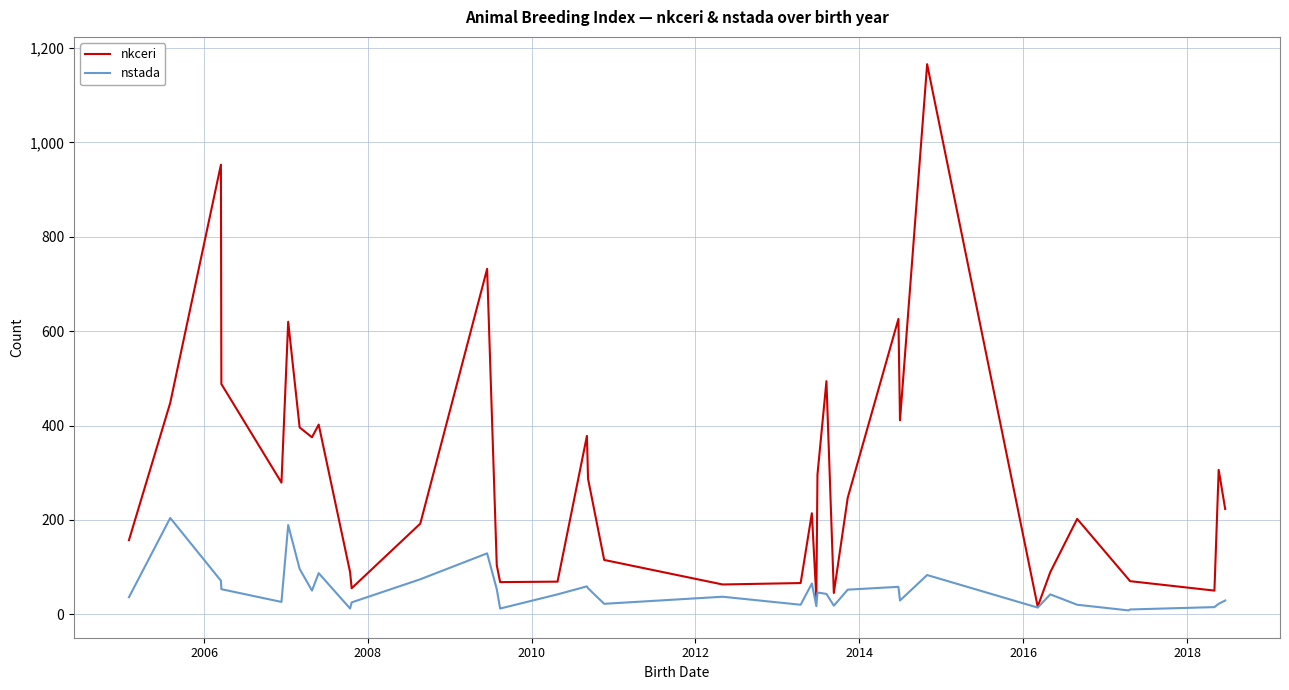

What is the greatest value displayed?

1166